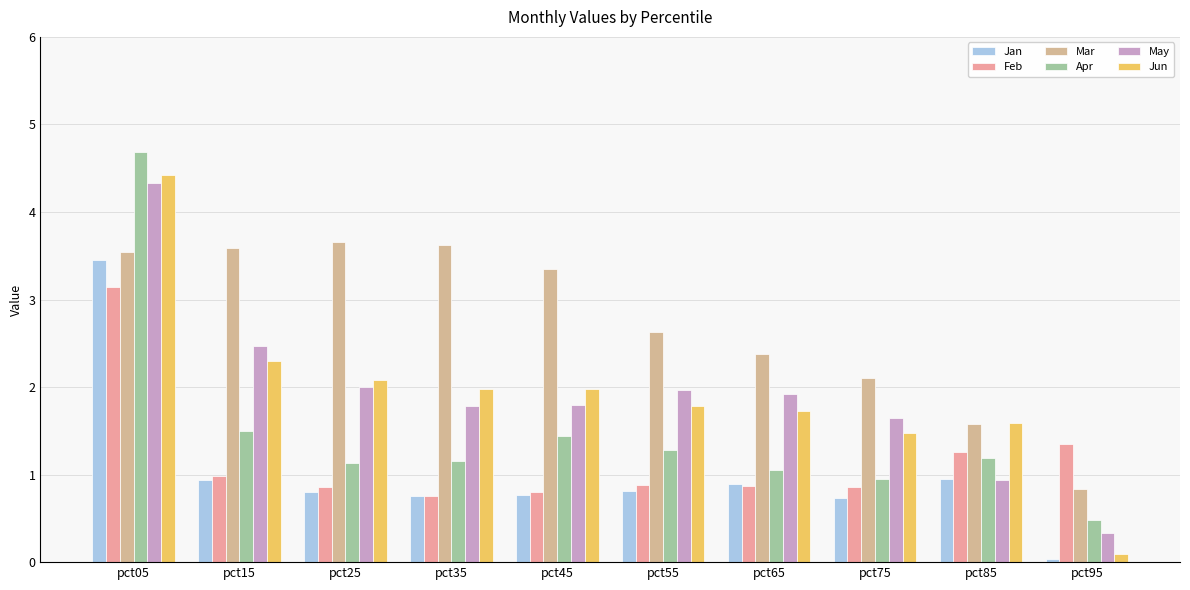

Reading left to right, transcribe all the data shown in this chart.

Jan: pct05=3.5	pct15=0.9	pct25=0.8	pct35=0.8	pct45=0.8	pct55=0.8	pct65=0.9	pct75=0.7	pct85=0.9	pct95=0.0
Feb: pct05=3.1	pct15=1.0	pct25=0.9	pct35=0.7	pct45=0.8	pct55=0.9	pct65=0.9	pct75=0.9	pct85=1.3	pct95=1.4
Mar: pct05=3.5	pct15=3.6	pct25=3.7	pct35=3.6	pct45=3.4	pct55=2.6	pct65=2.4	pct75=2.1	pct85=1.6	pct95=0.8
Apr: pct05=4.7	pct15=1.5	pct25=1.1	pct35=1.2	pct45=1.4	pct55=1.3	pct65=1.1	pct75=1.0	pct85=1.2	pct95=0.5
May: pct05=4.3	pct15=2.5	pct25=2.0	pct35=1.8	pct45=1.8	pct55=2.0	pct65=1.9	pct75=1.6	pct85=0.9	pct95=0.3
Jun: pct05=4.4	pct15=2.3	pct25=2.1	pct35=2.0	pct45=2.0	pct55=1.8	pct65=1.7	pct75=1.5	pct85=1.6	pct95=0.1